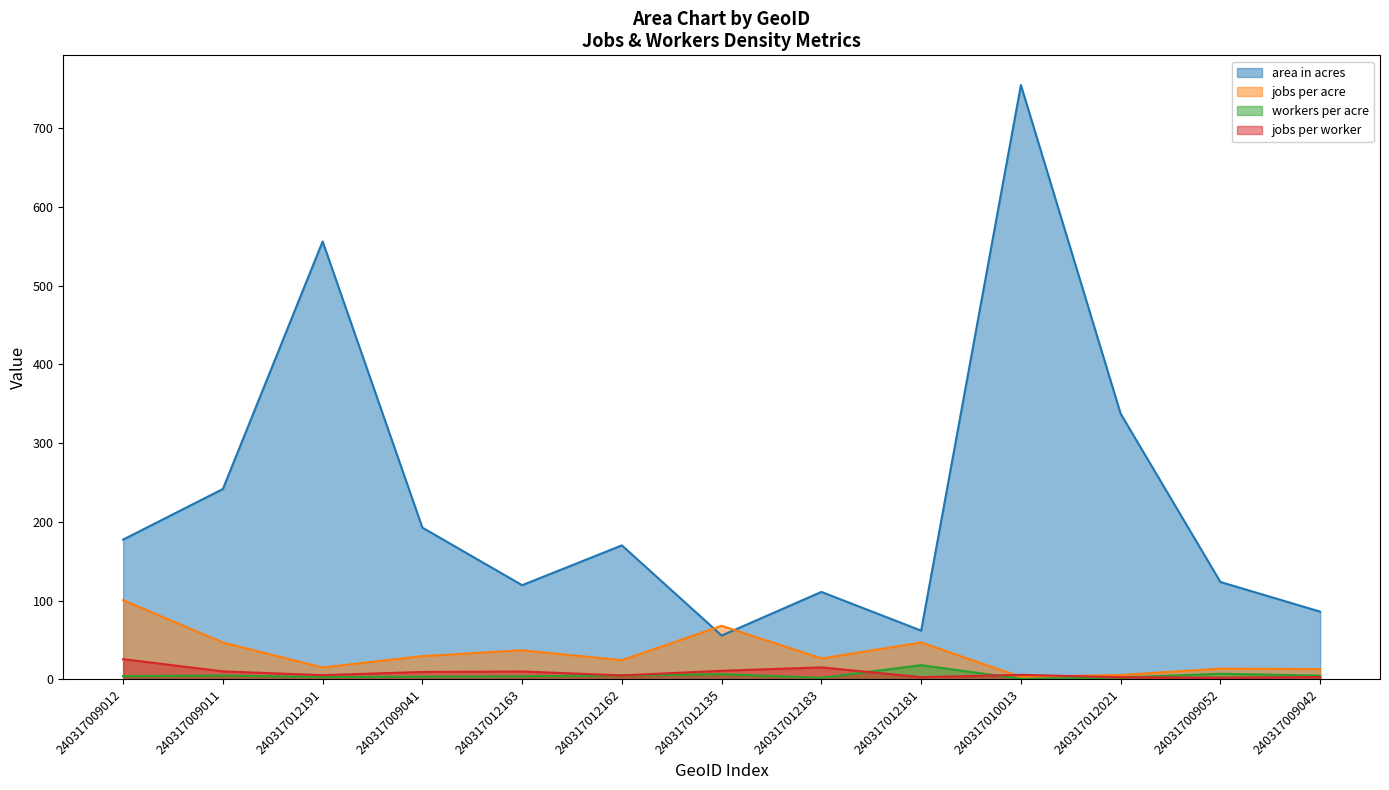

What is the sum of all area in acres values?

2987.3